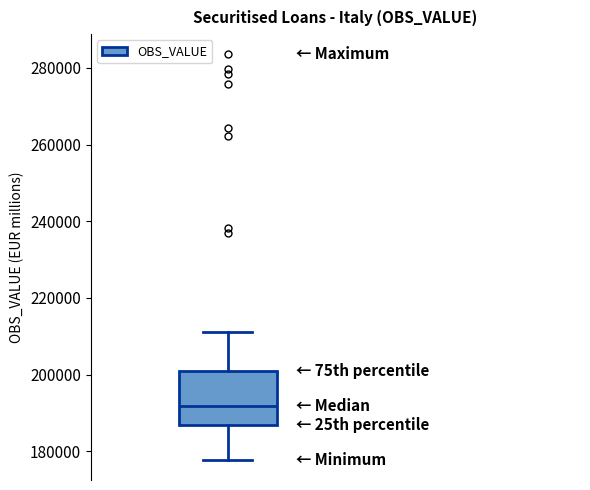

Transcribe this box plot: give where the median line is, the range the box spans, and where the two whiskers end, as read against the y-axis. The values are not printed on the chart, so give them approximately, as read against the axis.

median 192000, box 186000 to 200000, whiskers 178000 to 212000